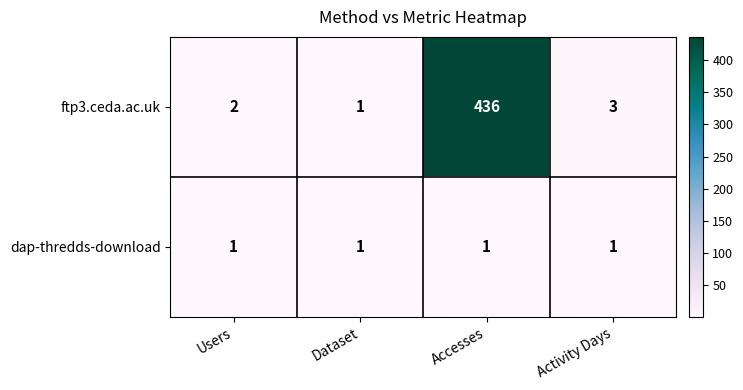

Rank the series by their maximum value, from lowest to highest.

dap-thredds-download, ftp3.ceda.ac.uk